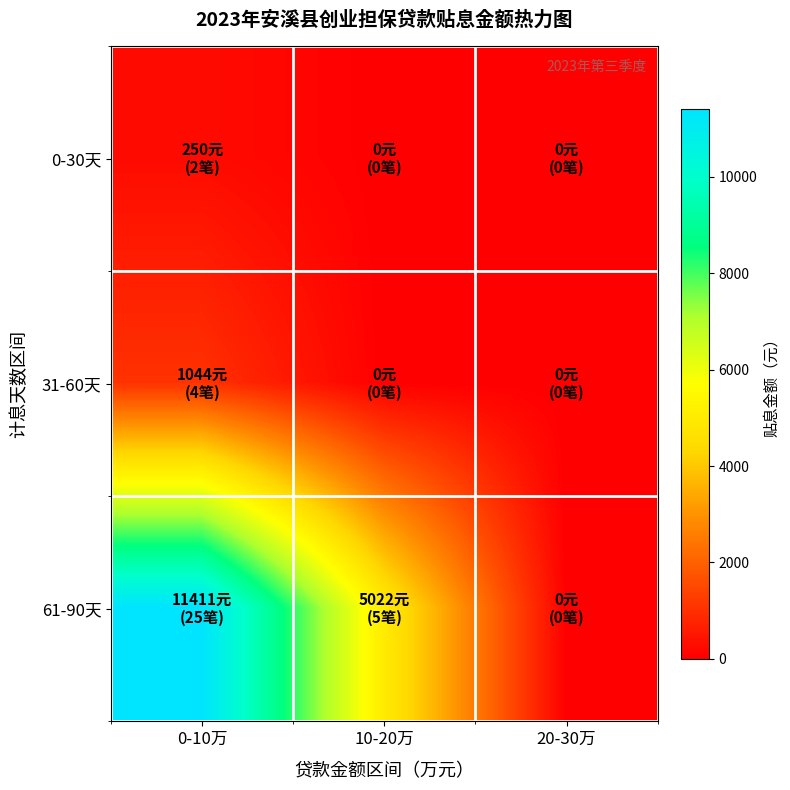

At which category does the chart reach its minimum across all series?

10-20万